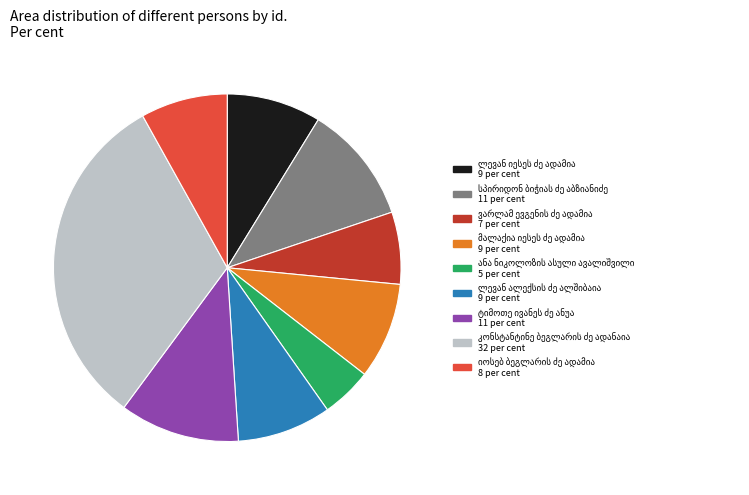

Is there a majority slice in this chart?

No